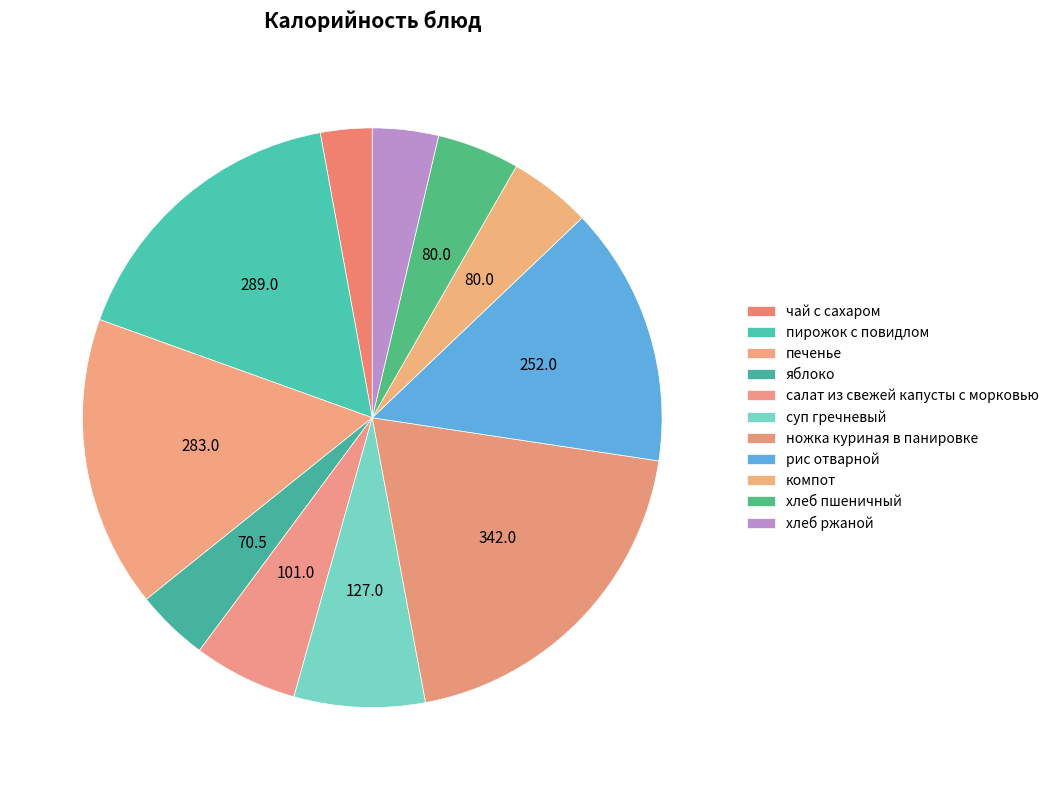

How many slices are in this pie chart?

11